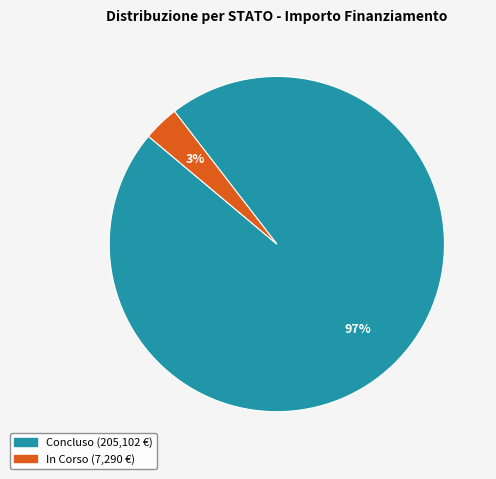

Is there any slice that represents more than half of the pie?

Yes